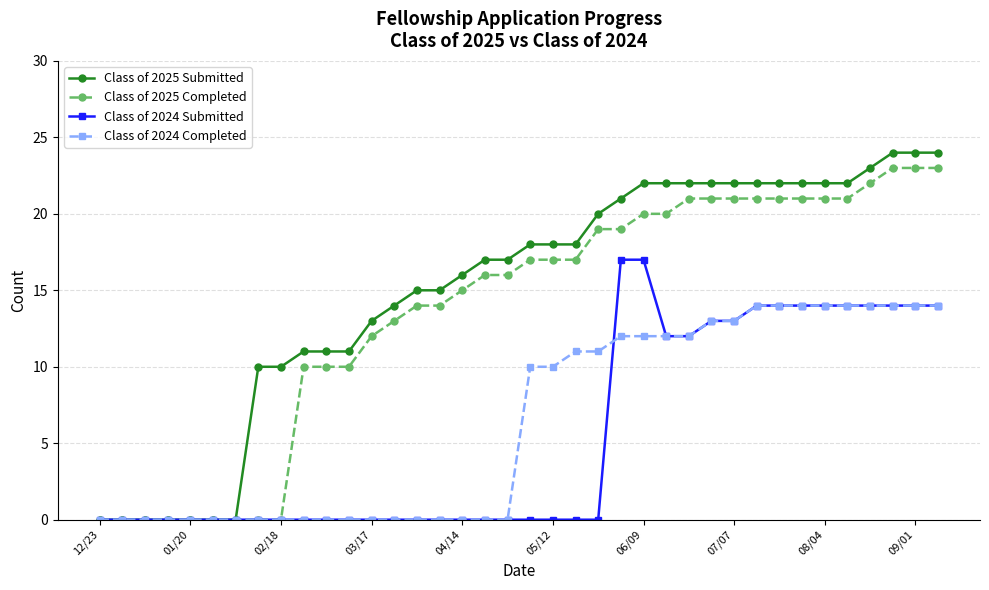

What is the value of the Class of 2024 Submitted point at the 26th from the left?

12